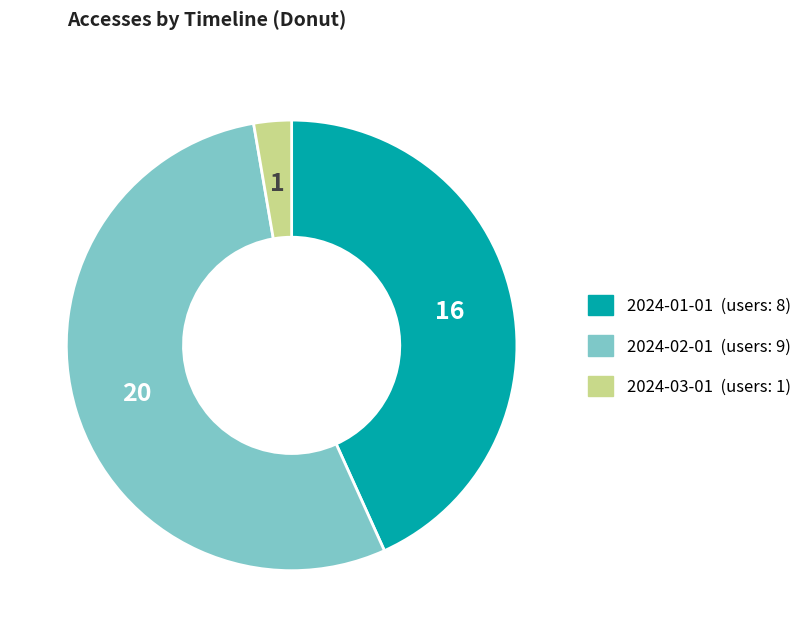

Does 2024-02-01 represent more than half of the total?

Yes